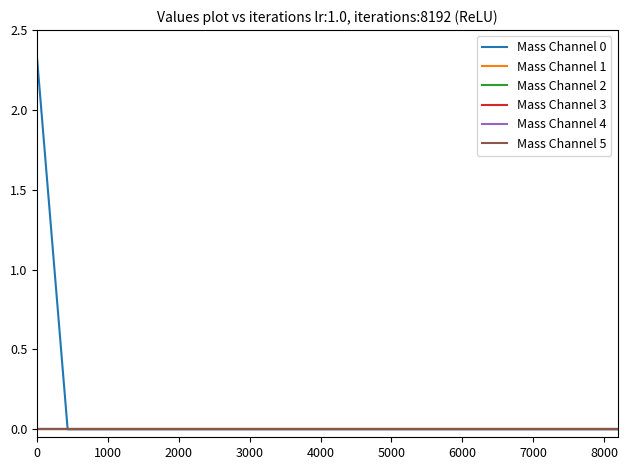

Does the chart have visible grid lines?

No